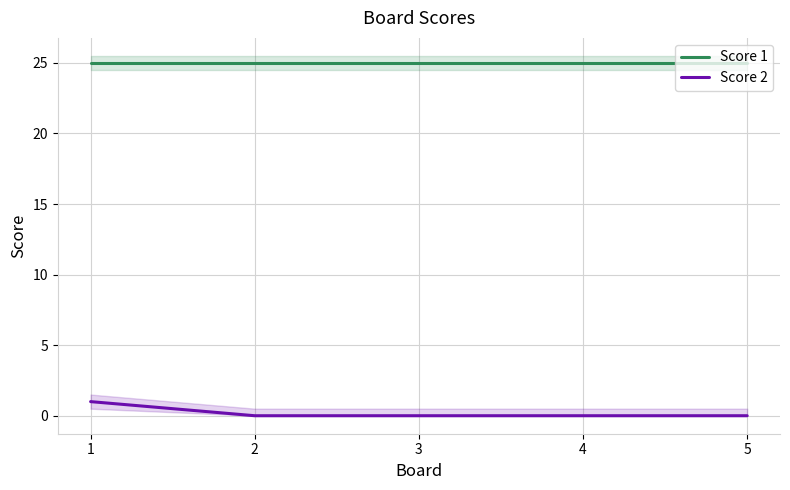

What is the value of the Score 1 point at the 5th from the left?

25